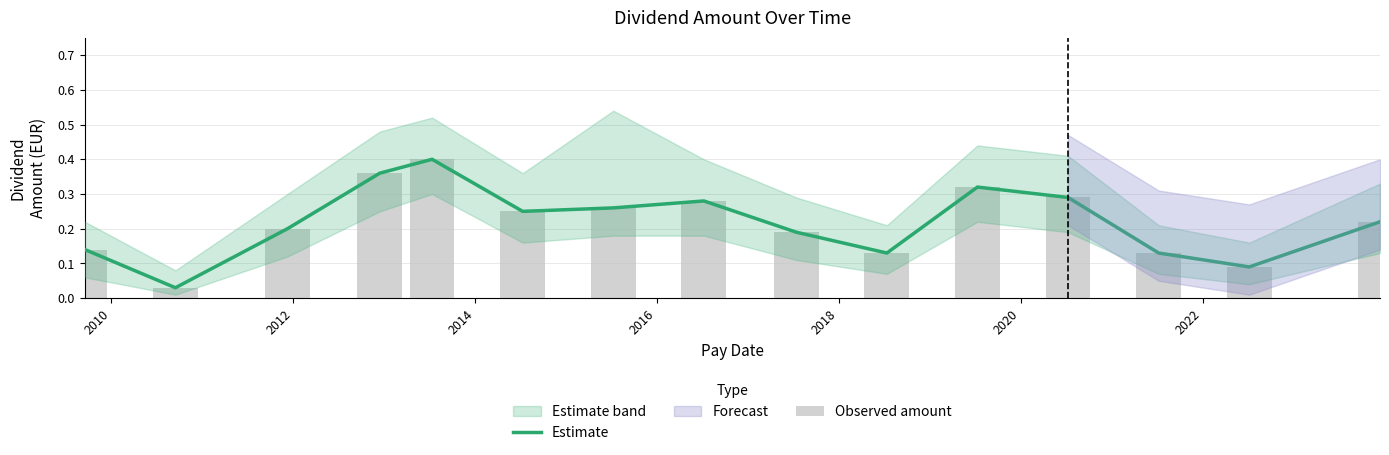

Which series has the largest range (max minus min)?

Estimate